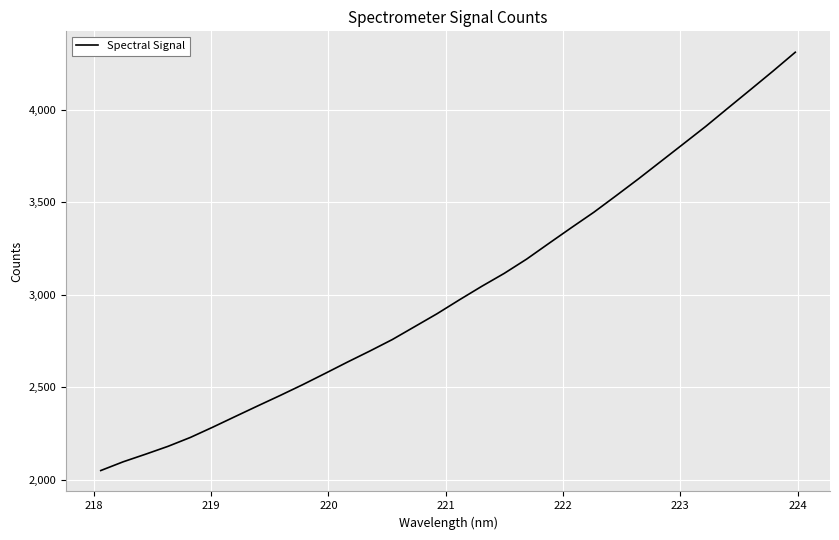

What is the smallest value displayed?

2050.7